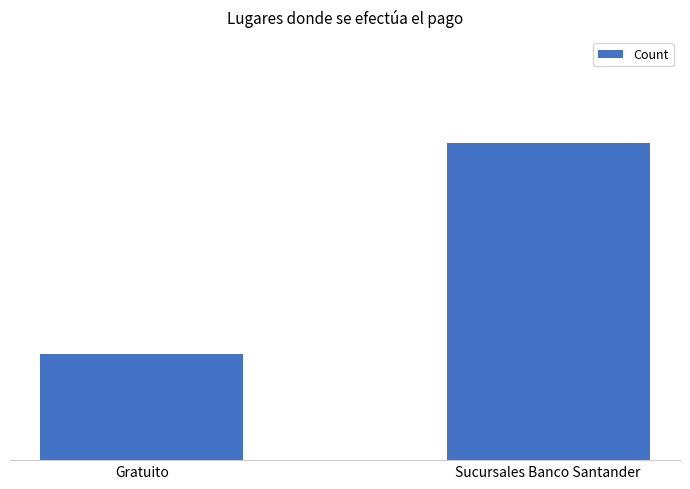

What is the sum of all values?

12